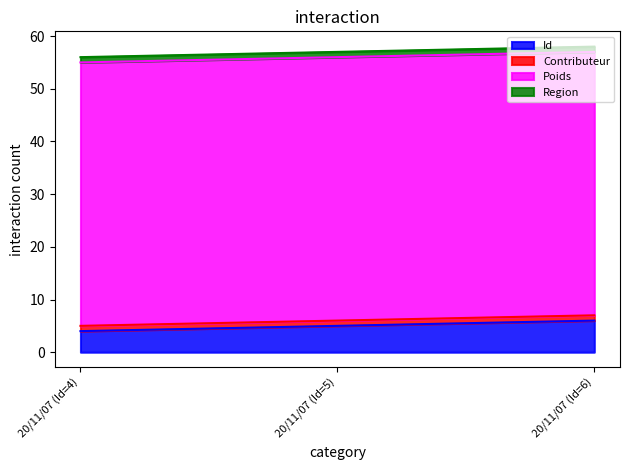

What is the label of the 1st point from the left?

20/11/07 (Id=4)